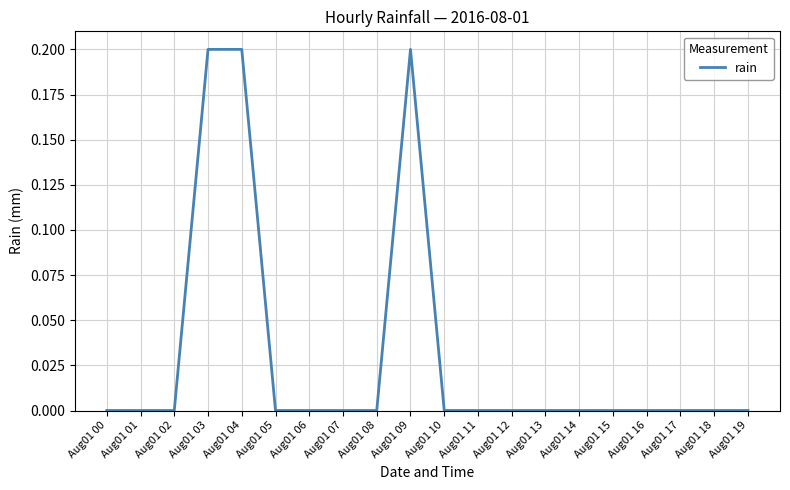

Count the values in the range 0 to 1.

20